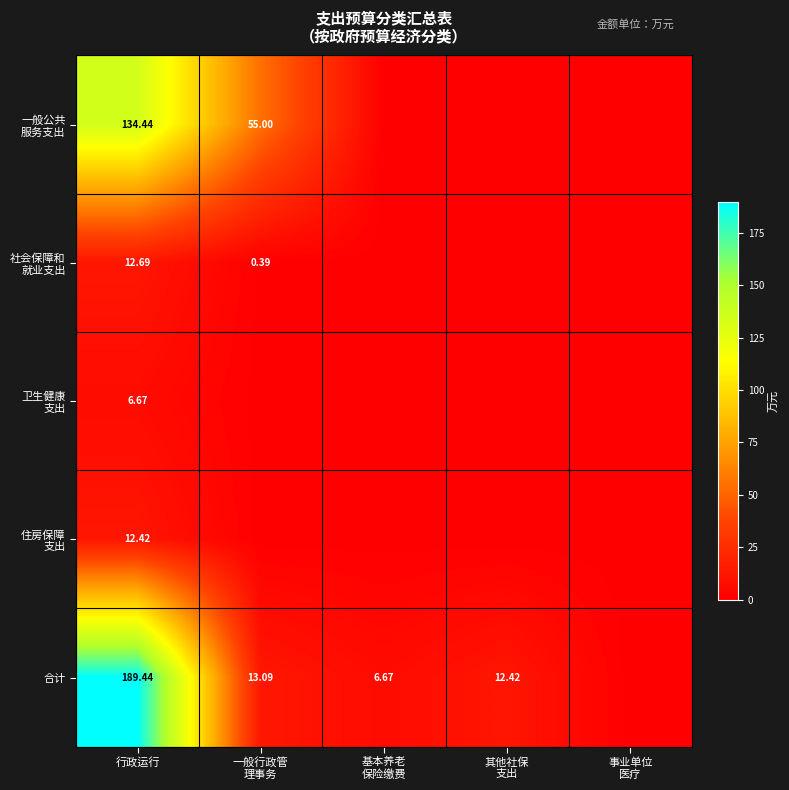

At how many categories does at least one series exceed 126?

1